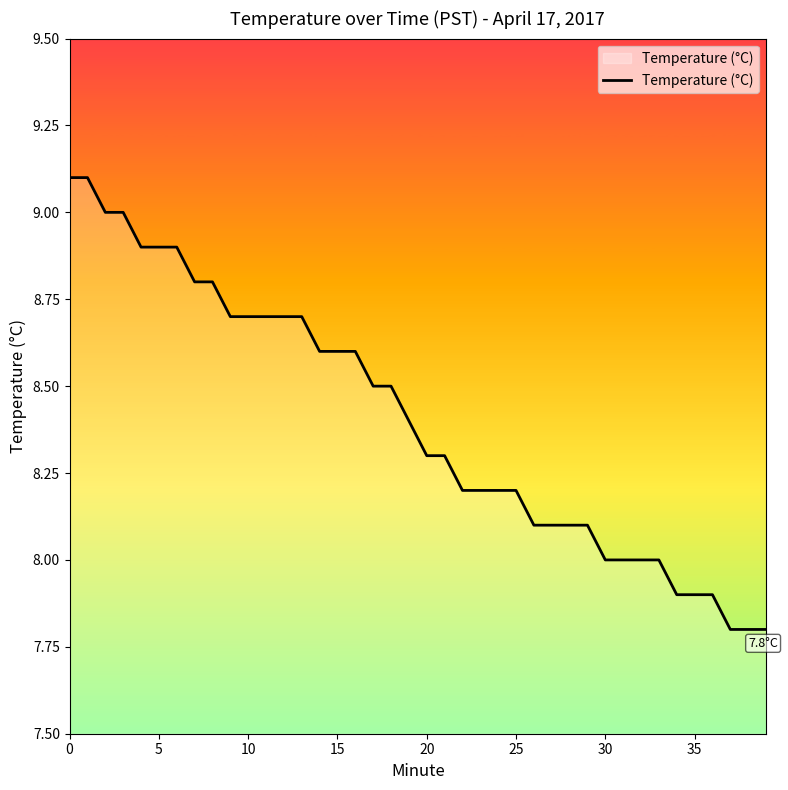

What is the average value?

8.4